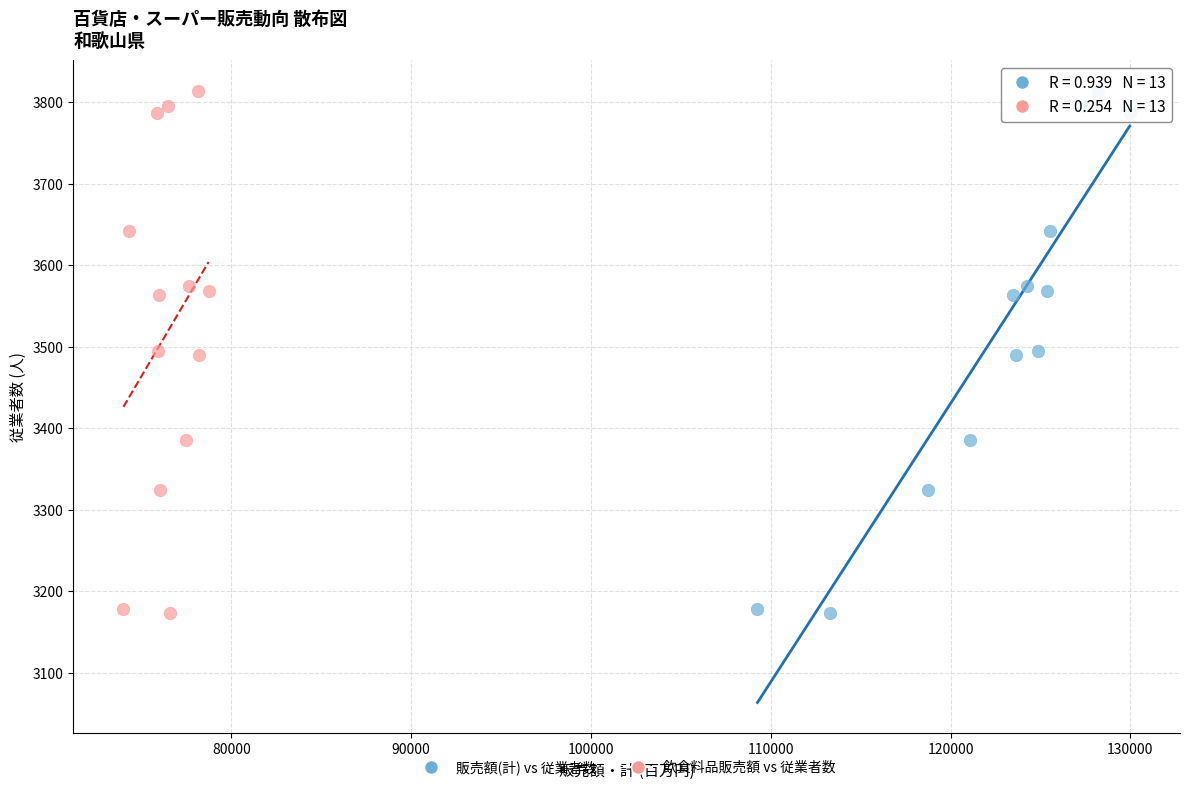

What are all the series names shown in the legend?

販売額(計) vs 従業者数, 飲食料品販売額 vs 従業者数